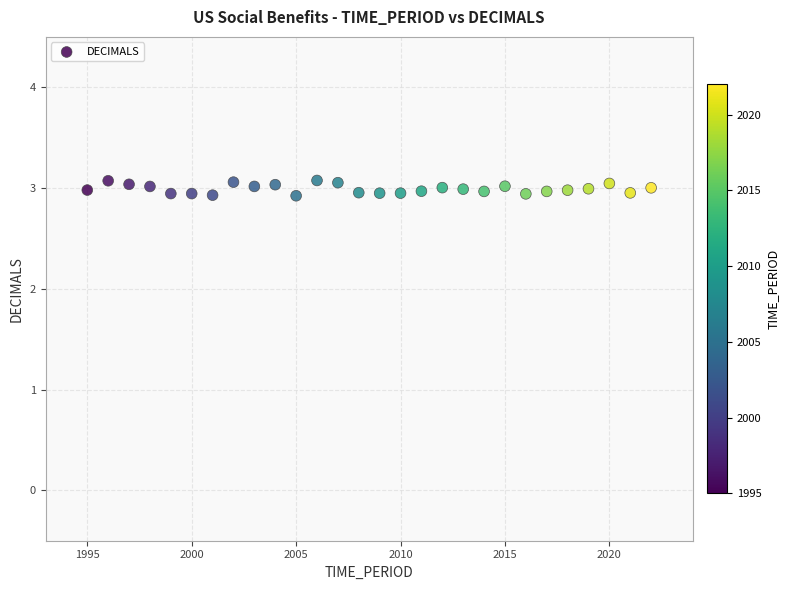

What is the range of X values (max minus min)?

27.0